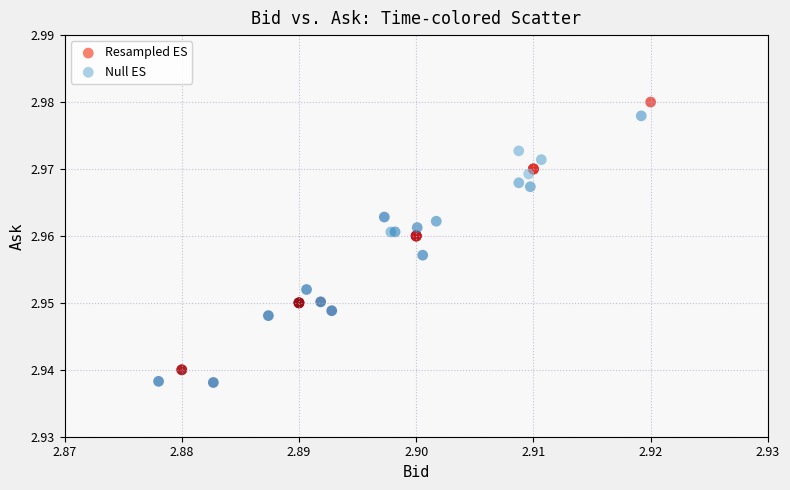

Which series has the largest Y range (max minus min)?

Resampled ES